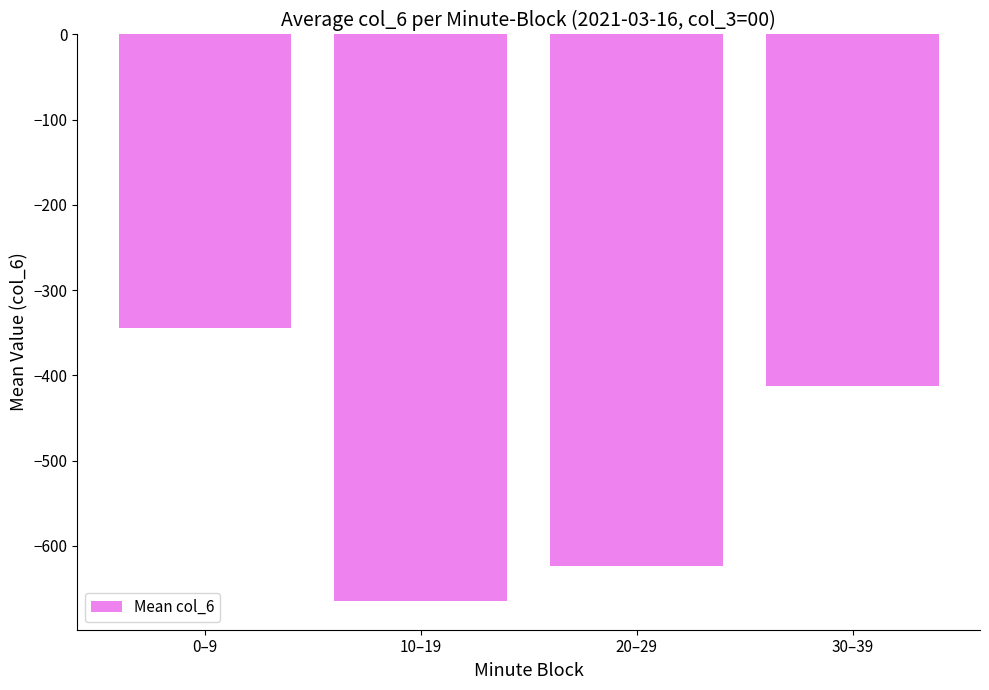

List the labels in order of value, largest first.

0–9, 30–39, 20–29, 10–19